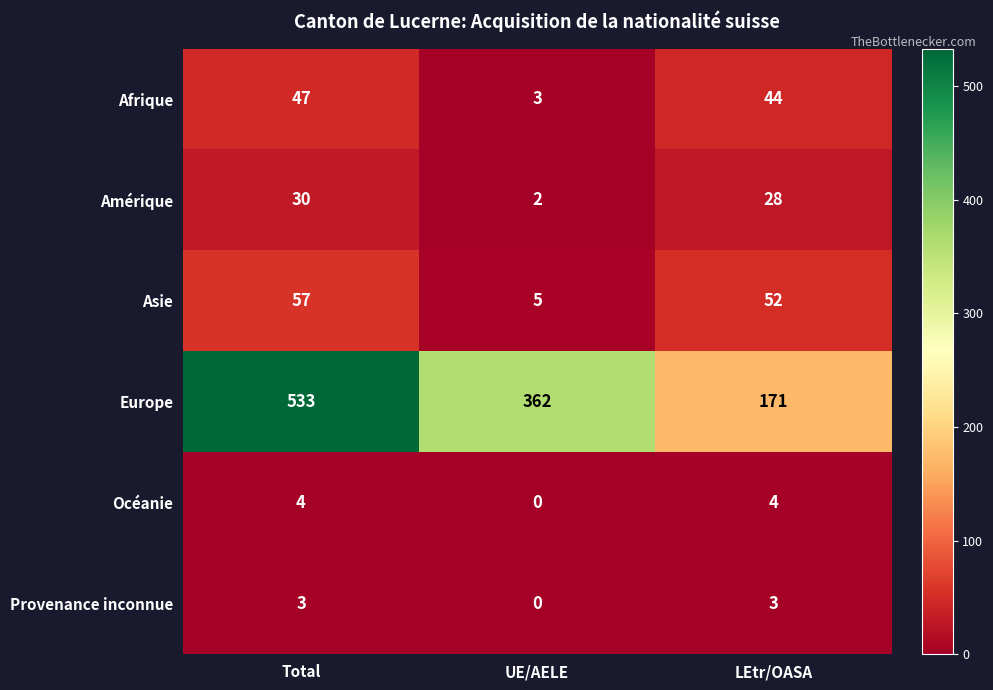

What is the difference between the Océanie values at LEtr/OASA and UE/AELE?

4